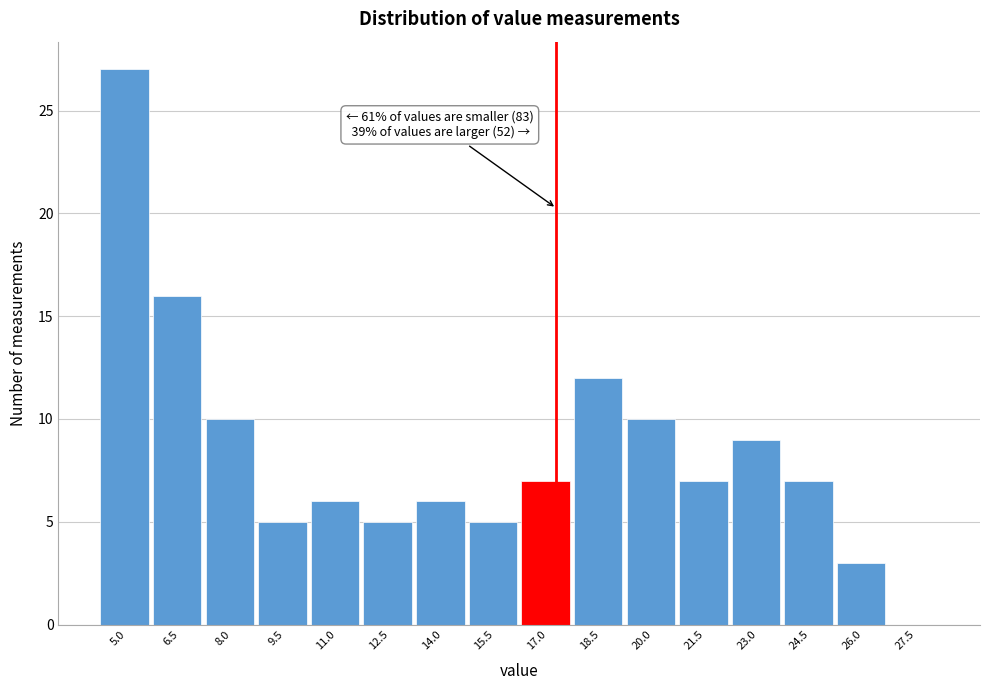

Reading right to left, list all the values displayed in this chart.

27.5=0	26.0=3	24.5=7	23.0=9	21.5=7	20.0=10	18.5=12	17.0=7	15.5=5	14.0=6	12.5=5	11.0=6	9.5=5	8.0=10	6.5=16	5.0=27